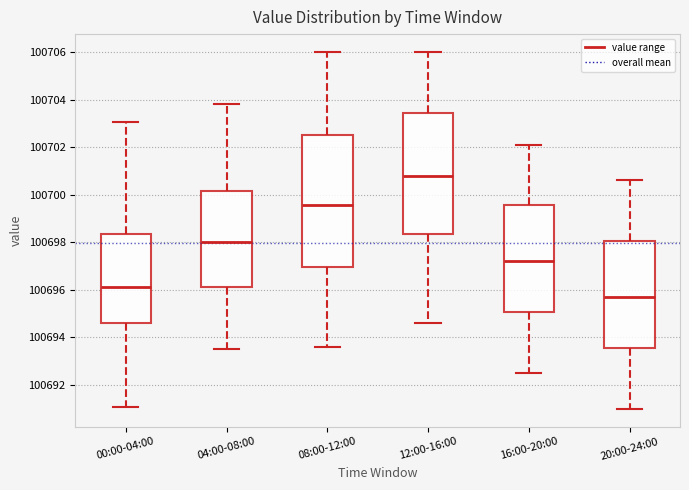

Which box's median line is the lowest?

20:00-24:00